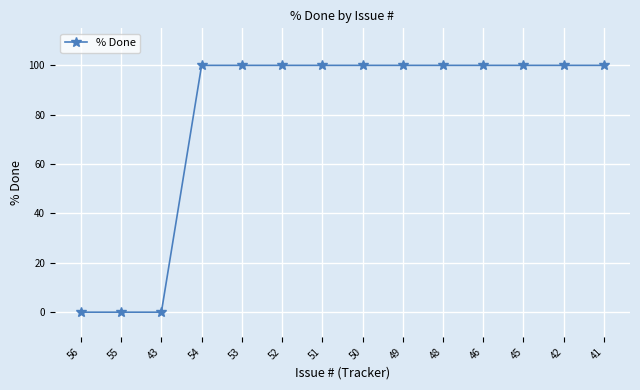

What is the label of the 14th point from the left?

41